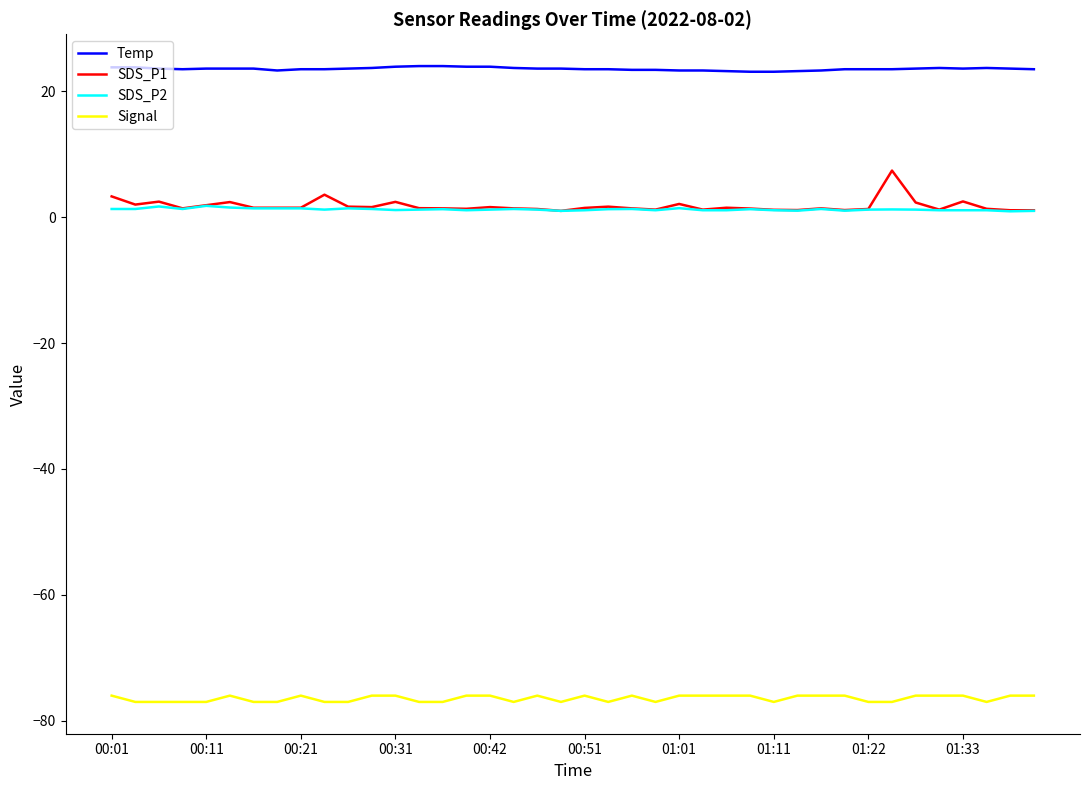

Which series has the largest total across all categories?

Temp